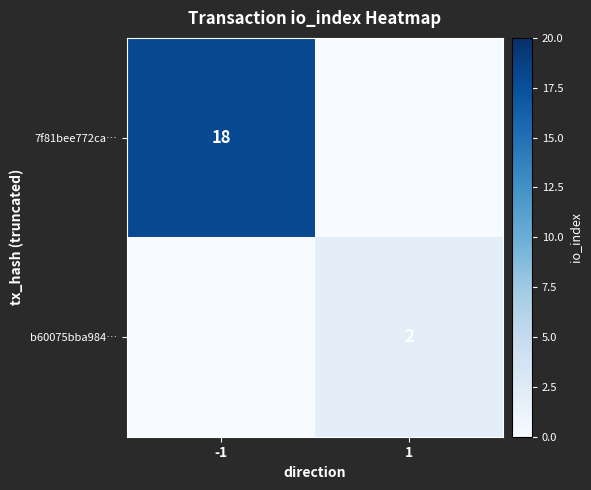

Is it true that 7f81bee772ca… equals 18 at -1?

True